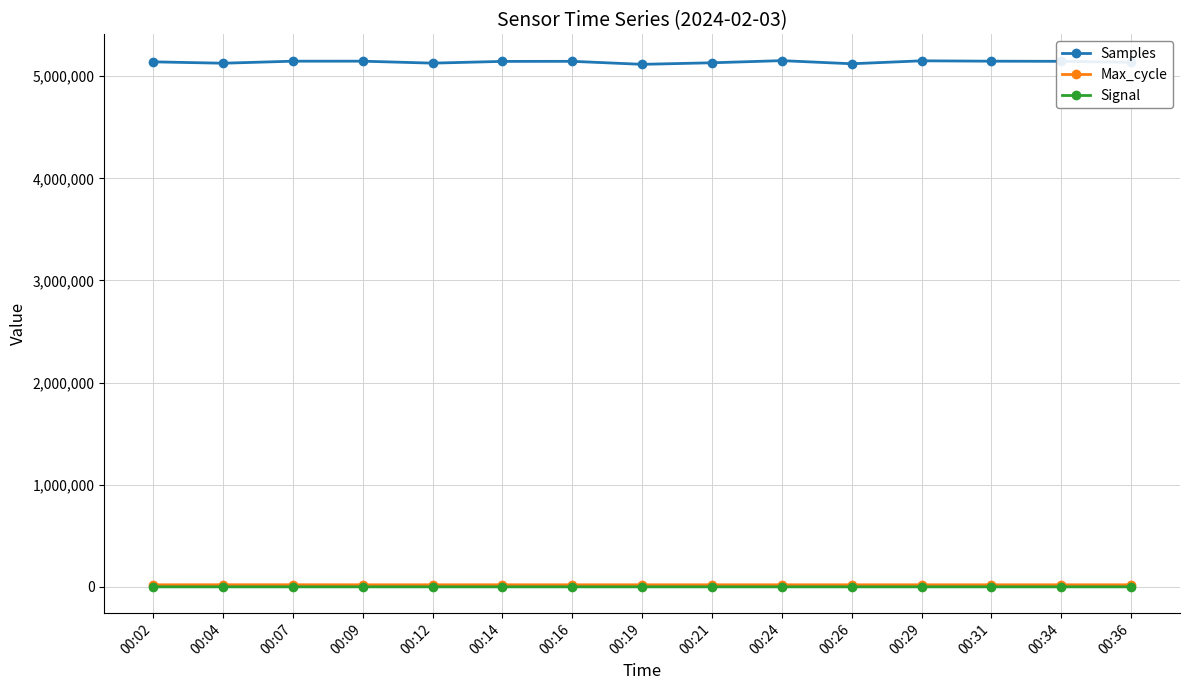

What is the sum of all Max_cycle values?

301892